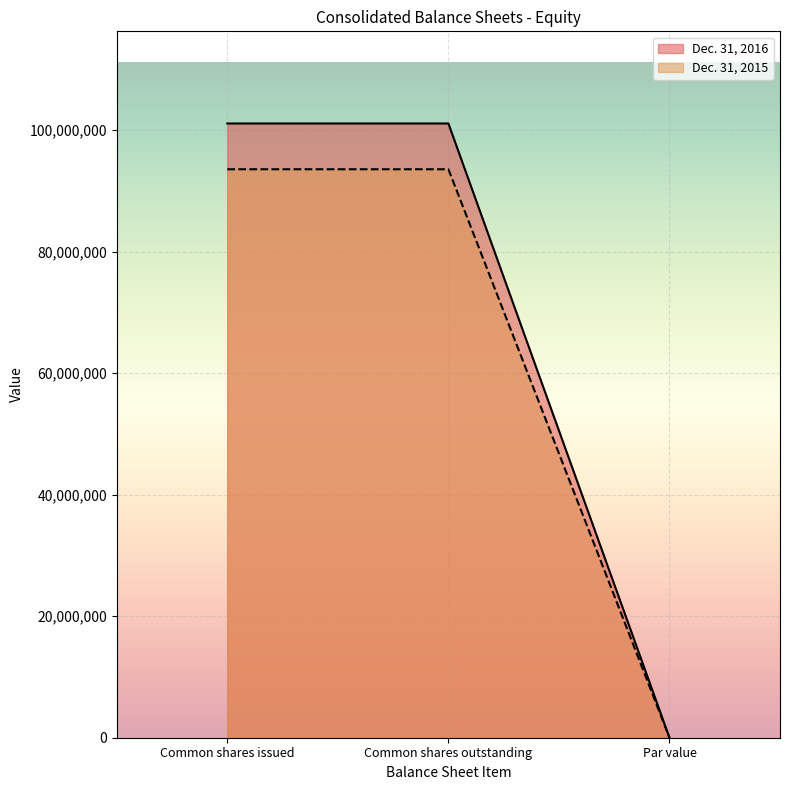

What is the difference between the second highest and minimum values in the Dec. 31, 2015 series?

93546662